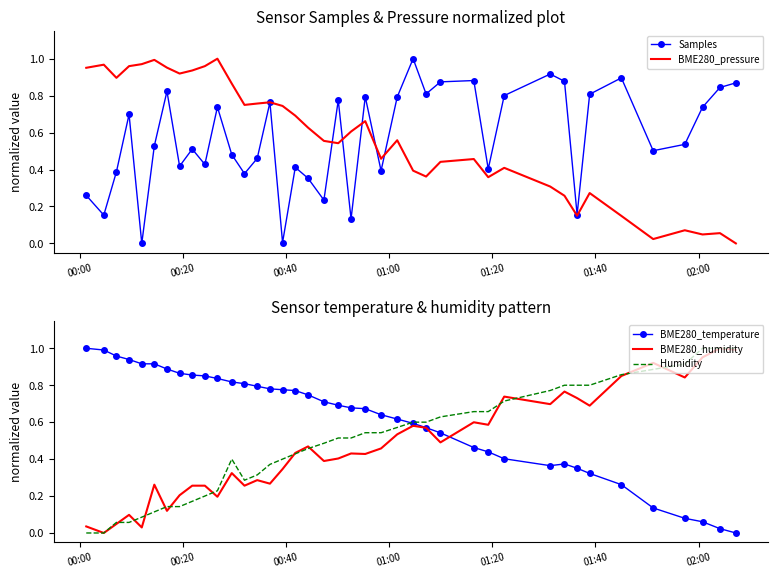

True or false: BME280_humidity has a value of 0.0 at 01:00.

False